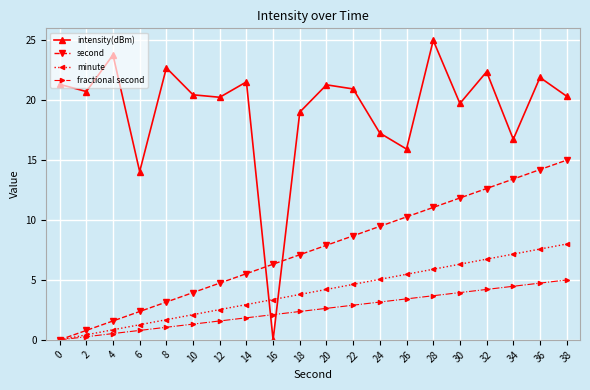

True or false: second has more than 2 interior local peaks.

False